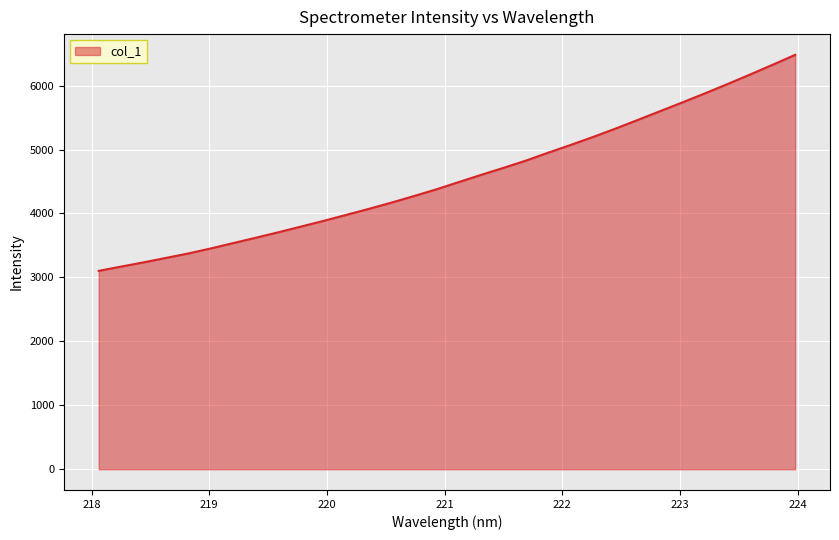

What is the difference between the maximum and minimum values?

3378.5